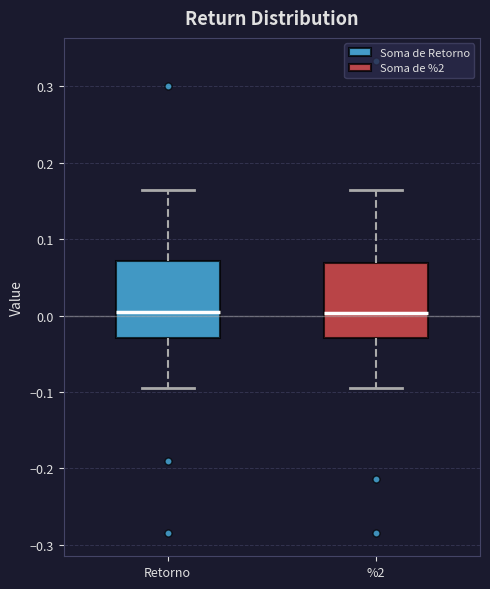

Where does the upper whisker of the box for Retorno end on the y-axis? The values are not printed on the chart, so give them approximately, as read against the axis.

0.16